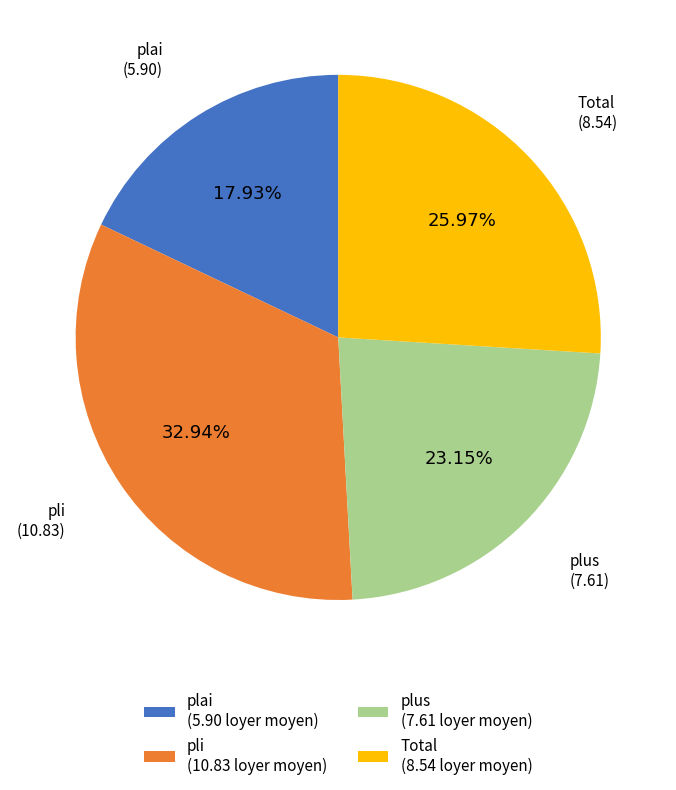

What percentage is the Total slice, to the nearest percent?

26%